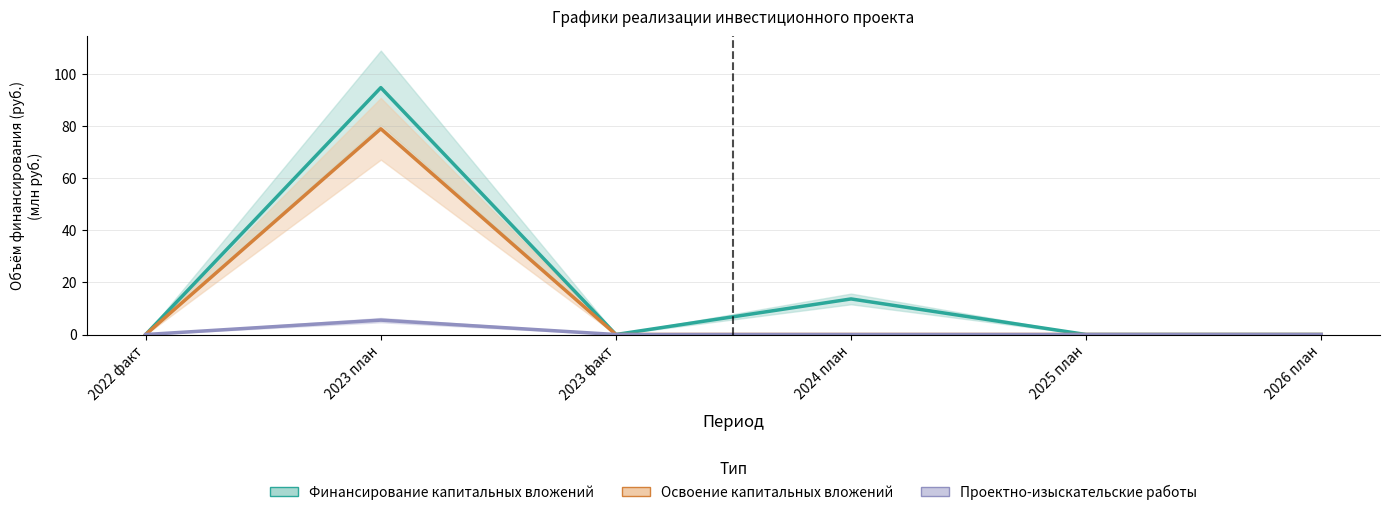

List the labels in order of Финансирование капитальных вложений value, largest first.

2023 план, 2024 план, 2022 факт, 2023 факт, 2025 план, 2026 план